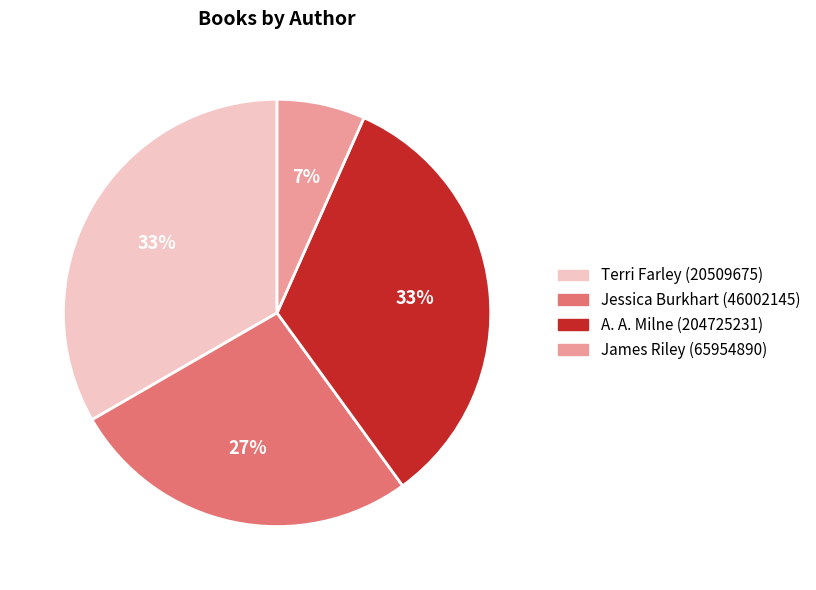

Which category has the smallest portion of the pie?

James Riley (65954890)